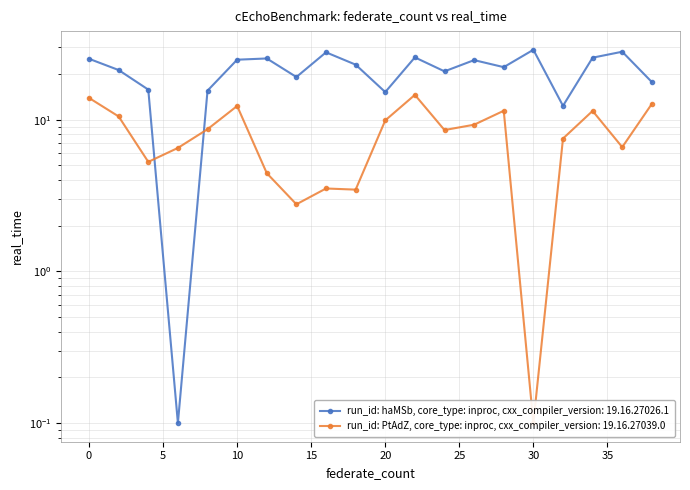

Where is run_id: haMSb, core_type: inproc, cxx_compiler_version: 19.16.27026.1 nearest to the value 14?

20